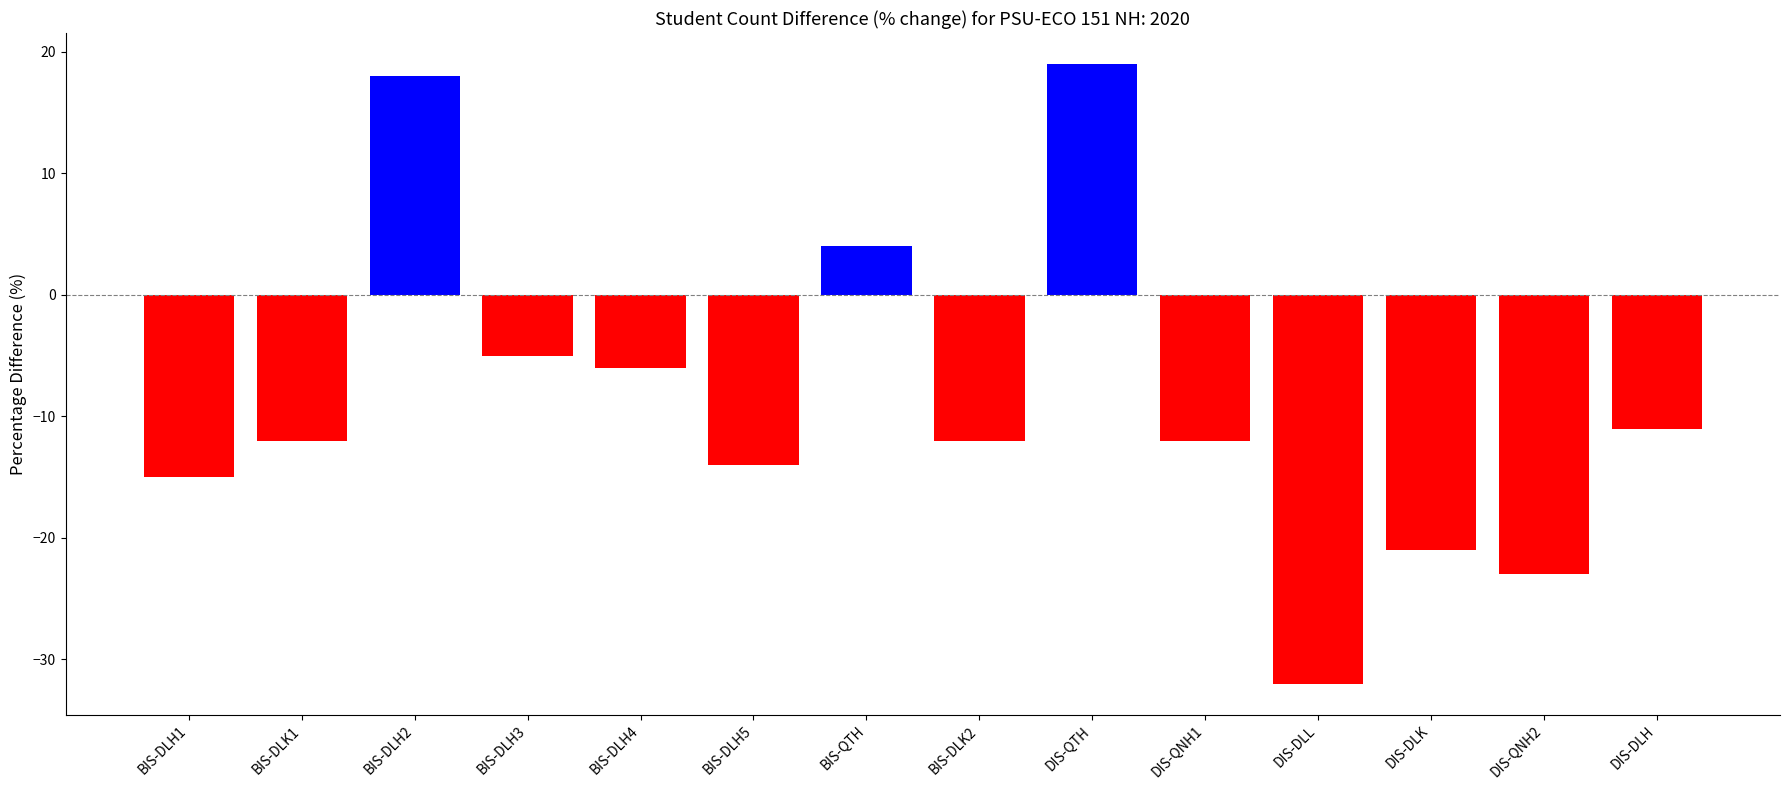

What is the smallest value displayed?

-32